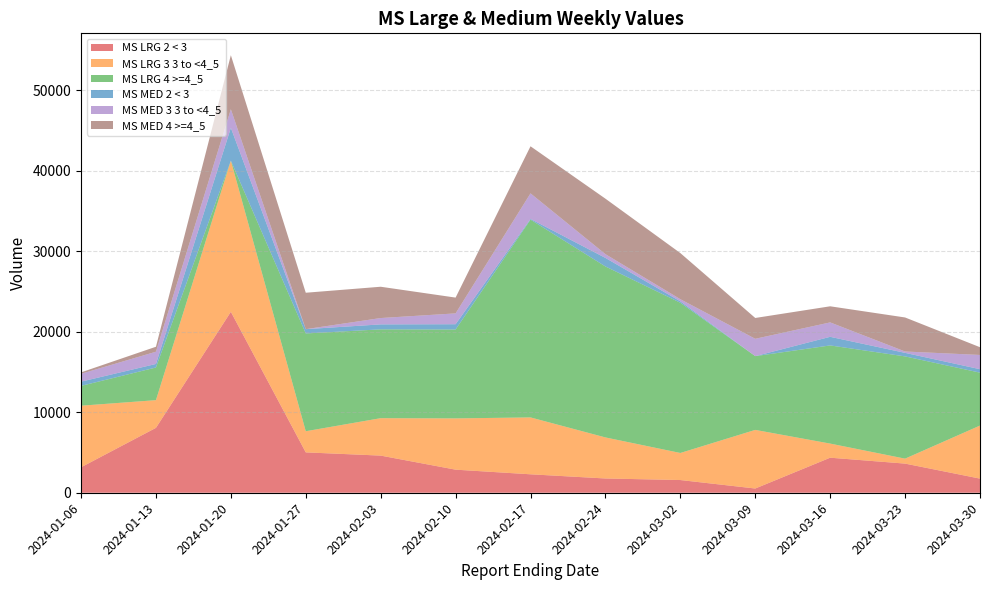

Reading left to right, extract all data points from this chart.

MS LRG 2 < 3: 2024-01-06=3162	2024-01-13=8061	2024-01-20=22475	2024-01-27=5015	2024-02-03=4614	2024-02-10=2867	2024-02-17=2292	2024-02-24=1772	2024-03-02=1579	2024-03-09=526	2024-03-16=4353	2024-03-23=3620	2024-03-30=1756
MS LRG 3 3 to <4_5: 2024-01-06=7650	2024-01-13=3440	2024-01-20=18776	2024-01-27=2625	2024-02-03=4648	2024-02-10=6368	2024-02-17=7065	2024-02-24=5099	2024-03-02=3361	2024-03-09=7280	2024-03-16=1753	2024-03-23=616	2024-03-30=6589
MS LRG 4 >=4_5: 2024-01-06=2461	2024-01-13=4057	2024-01-20=0	2024-01-27=12147	2024-02-03=11034	2024-02-10=11042	2024-02-17=24570	2024-02-24=21237	2024-03-02=18660	2024-03-09=9164	2024-03-16=12193	2024-03-23=12700	2024-03-30=6572
MS MED 2 < 3: 2024-01-06=528	2024-01-13=439	2024-01-20=4077	2024-01-27=533	2024-02-03=617	2024-02-10=656	2024-02-17=90	2024-02-24=1062	2024-03-02=176	2024-03-09=0	2024-03-16=1071	2024-03-23=440	2024-03-30=430
MS MED 3 3 to <4_5: 2024-01-06=972	2024-01-13=1520	2024-01-20=2308	2024-01-27=0	2024-02-03=789	2024-02-10=1347	2024-02-17=3172	2024-02-24=468	2024-03-02=266	2024-03-09=2153	2024-03-16=1790	2024-03-23=170	2024-03-30=1769
MS MED 4 >=4_5: 2024-01-06=178	2024-01-13=618	2024-01-20=6713	2024-01-27=4524	2024-02-03=3887	2024-02-10=1961	2024-02-17=5847	2024-02-24=6890	2024-03-02=5728	2024-03-09=2586	2024-03-16=2000	2024-03-23=4226	2024-03-30=961